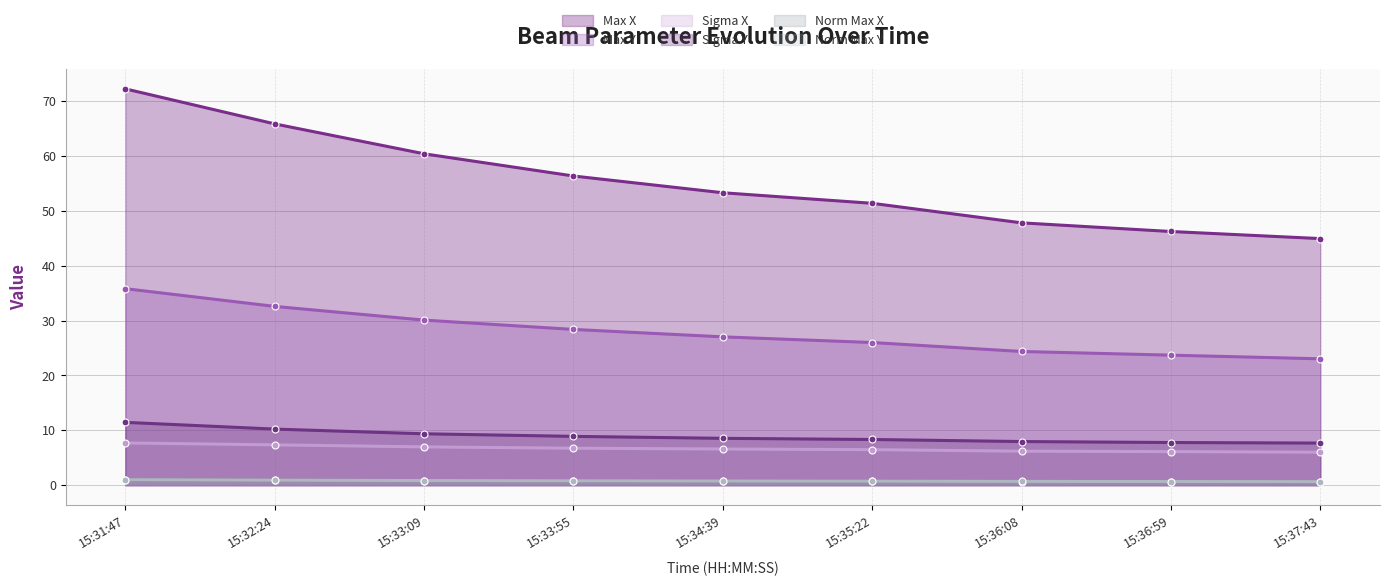

True or false: Sigma X has a value of 6.5 at 15:35:22.

True